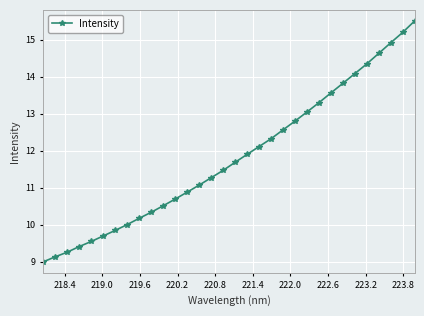

What is the value of the 28th point from the left?

14.3